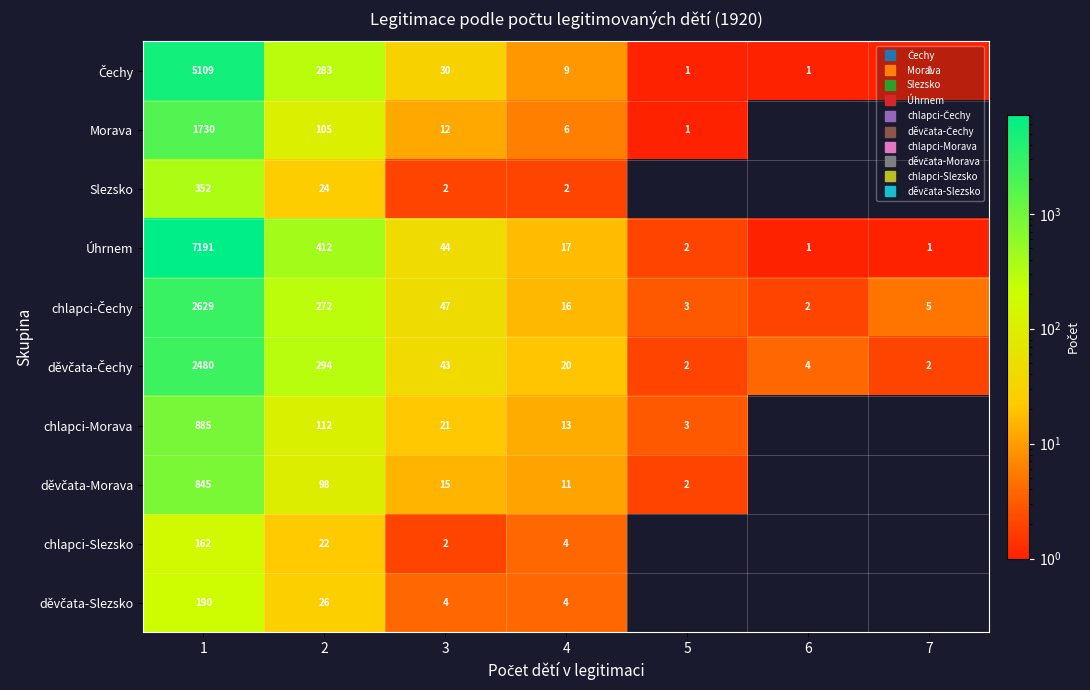

What is the average value of the chlapci-Slezsko series?

27